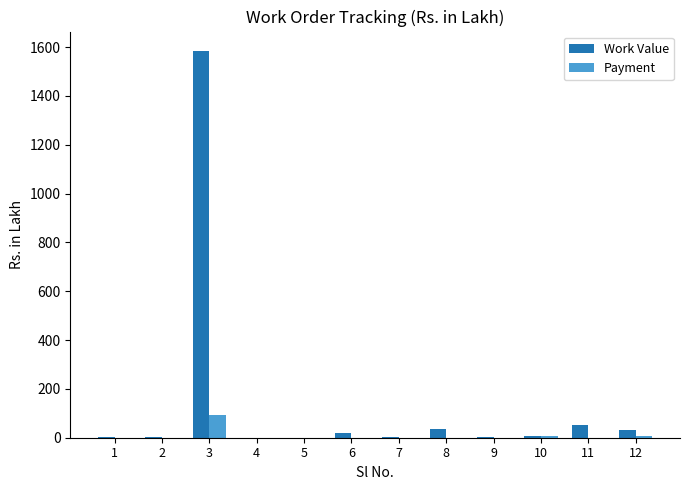

What is the highest value of the Work Value series?

1584.1